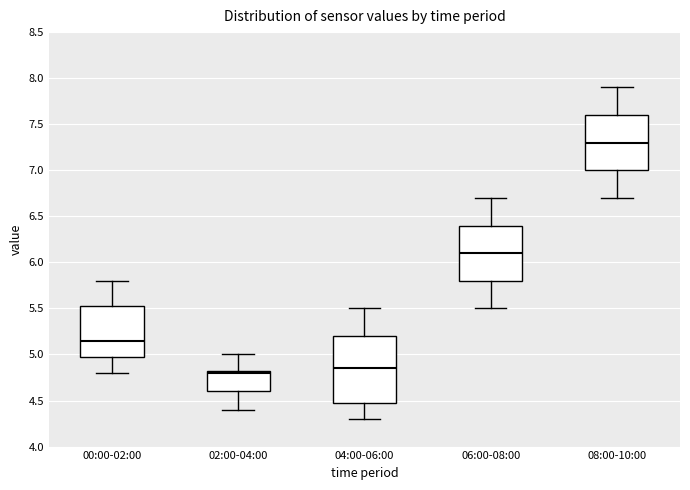

Reading left to right, read every box against the y-axis: the position of its median line, the range the box covers, and the ends of its whiskers. The values are not printed on the chart, so give them approximately, as read against the axis.

00:00-02:00: median 5.15, box 5.00 to 5.55, whiskers 4.80 to 5.80
02:00-04:00: median 4.80, box 4.60 to 4.85, whiskers 4.40 to 5.00
04:00-06:00: median 4.85, box 4.50 to 5.20, whiskers 4.30 to 5.50
06:00-08:00: median 6.10, box 5.80 to 6.40, whiskers 5.50 to 6.70
08:00-10:00: median 7.30, box 7.00 to 7.60, whiskers 6.70 to 7.90